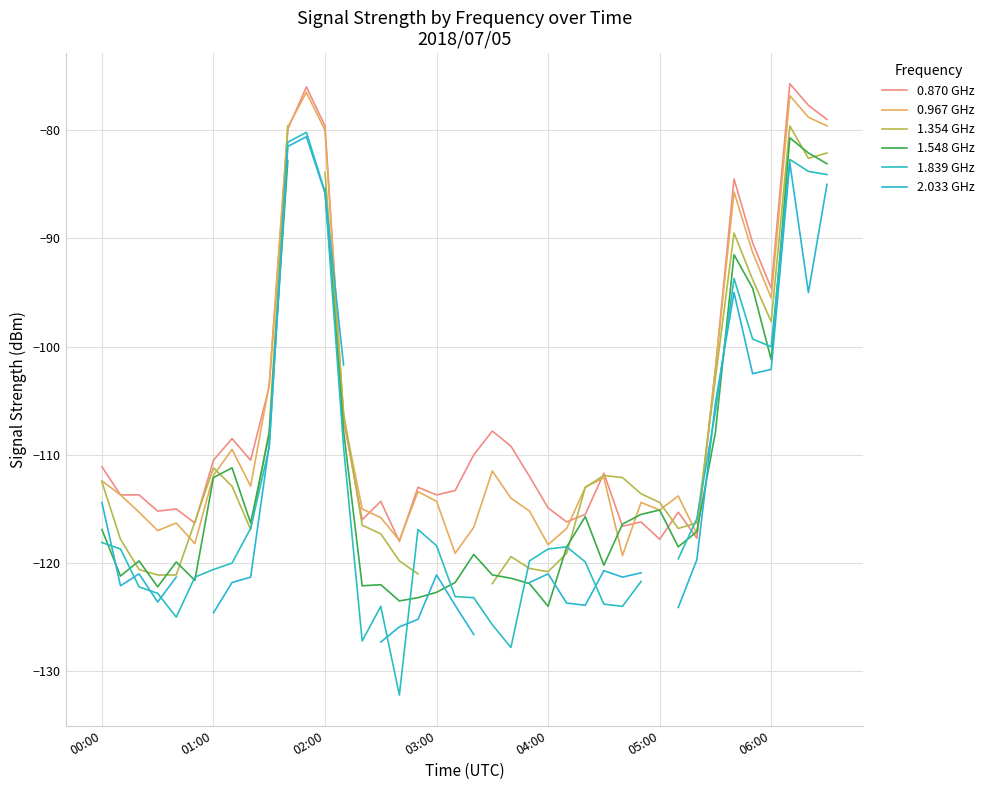

True or false: 1.354 GHz has a value of -116.9 at 8.

True